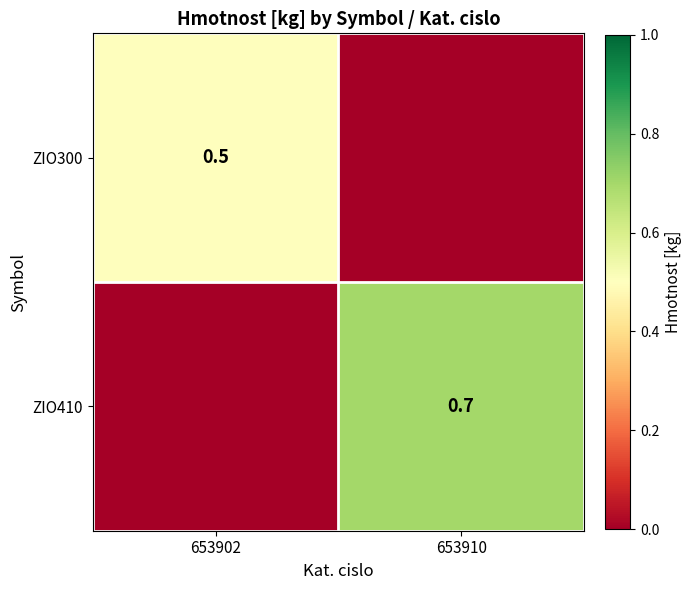

How many distinct data groups are displayed?

2